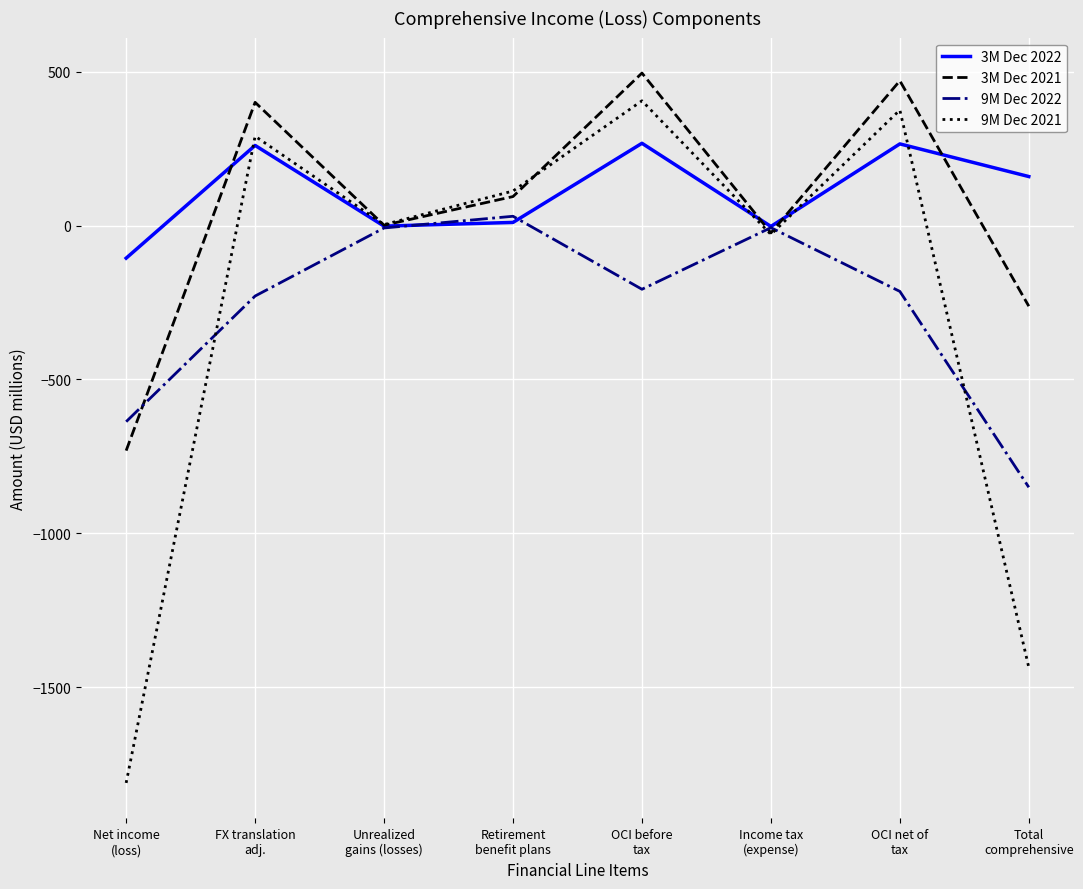

Where do 3M Dec 2021 and 9M Dec 2021 first cross each other?

FX translation
adj. and Unrealized
gains (losses)